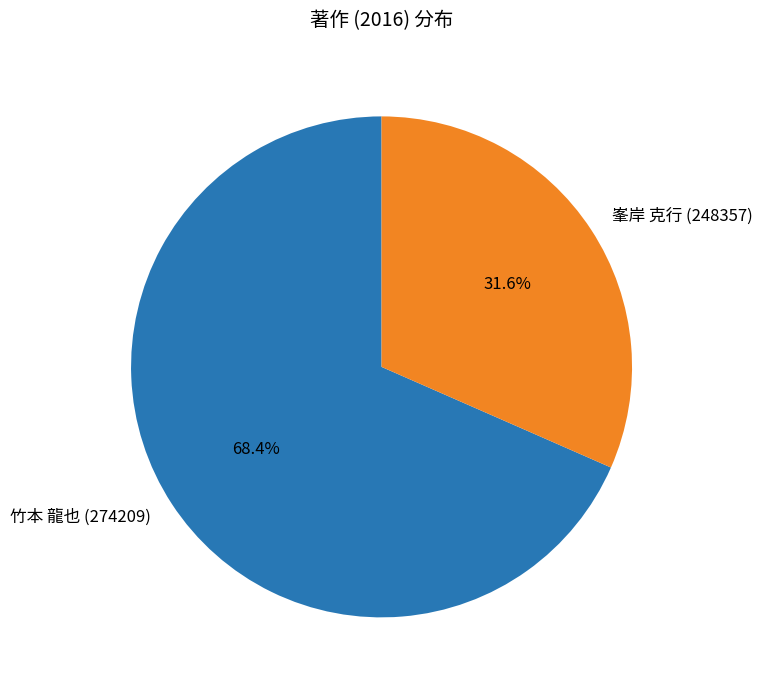

To the nearest percent, what is the combined percentage of 竹本 龍也 (274209) and 峯岸 克行 (248357)?

100%